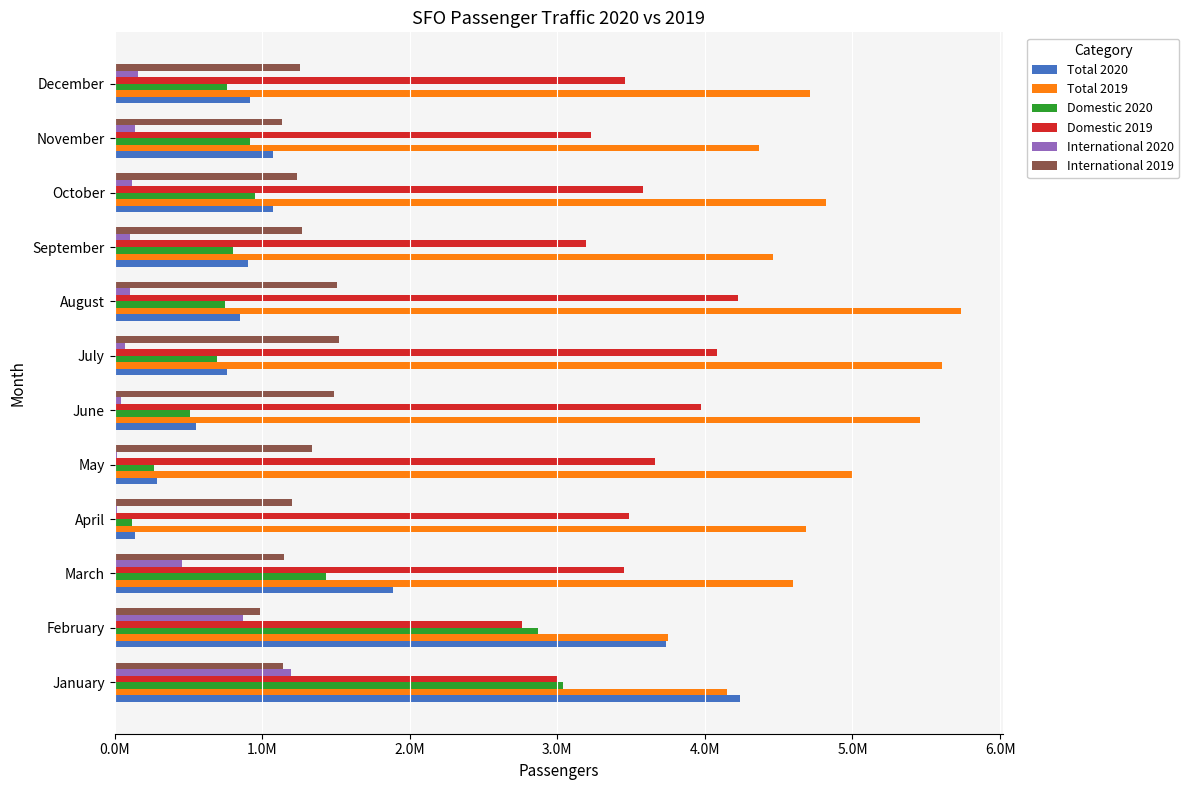

What are all the series names shown in the legend?

Total 2020, Total 2019, Domestic 2020, Domestic 2019, International 2020, International 2019